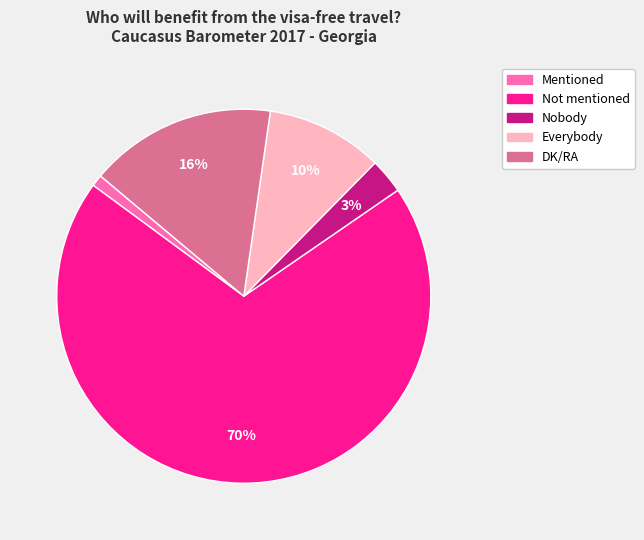

How many slices are in this pie chart?

5